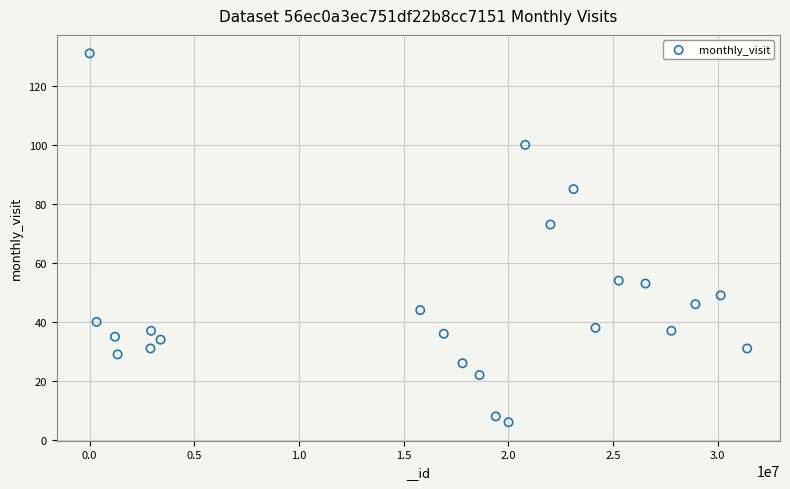

What Y value in the scatter plot is closest to 68?

73